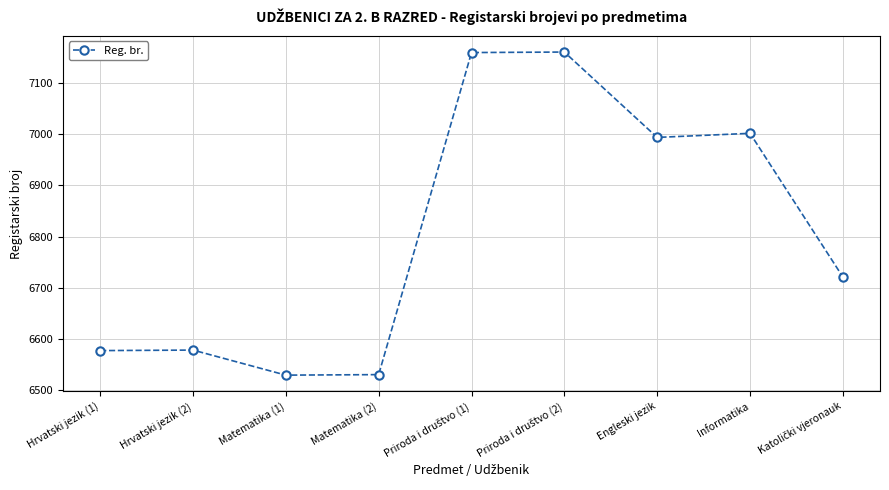

True or false: the data has more than 0 interior local peaks.

True